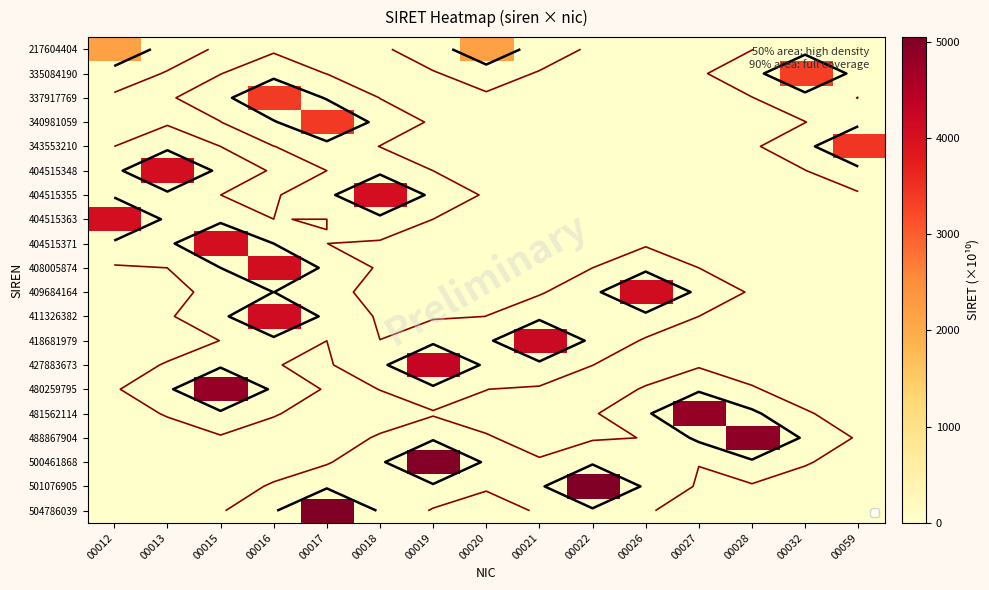

At which category is the sum across all series the highest?

00016